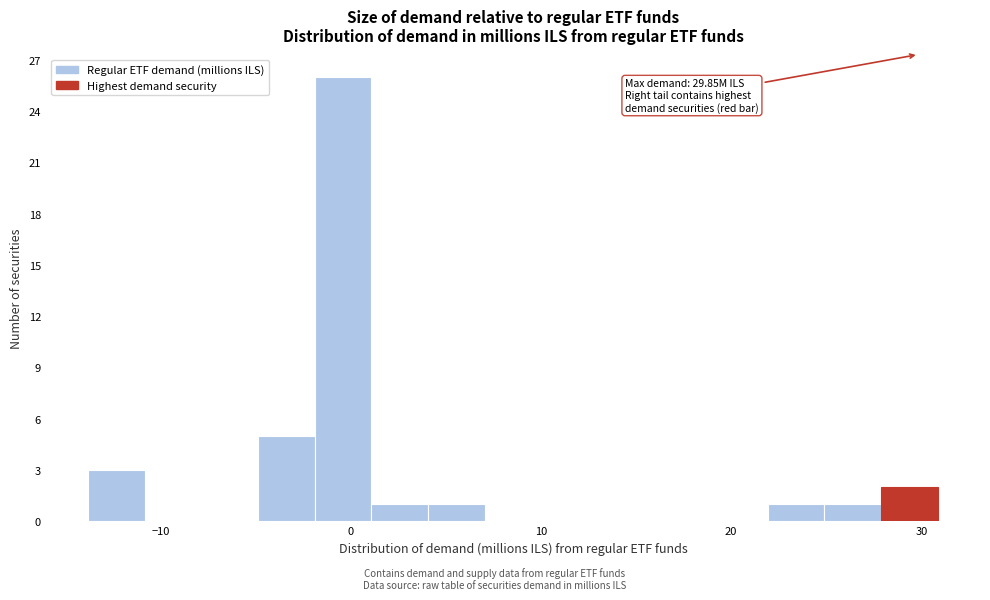

Around what value on the x-axis is the tallest bar? Give the approximate position of its centre, as read against the axis.

0